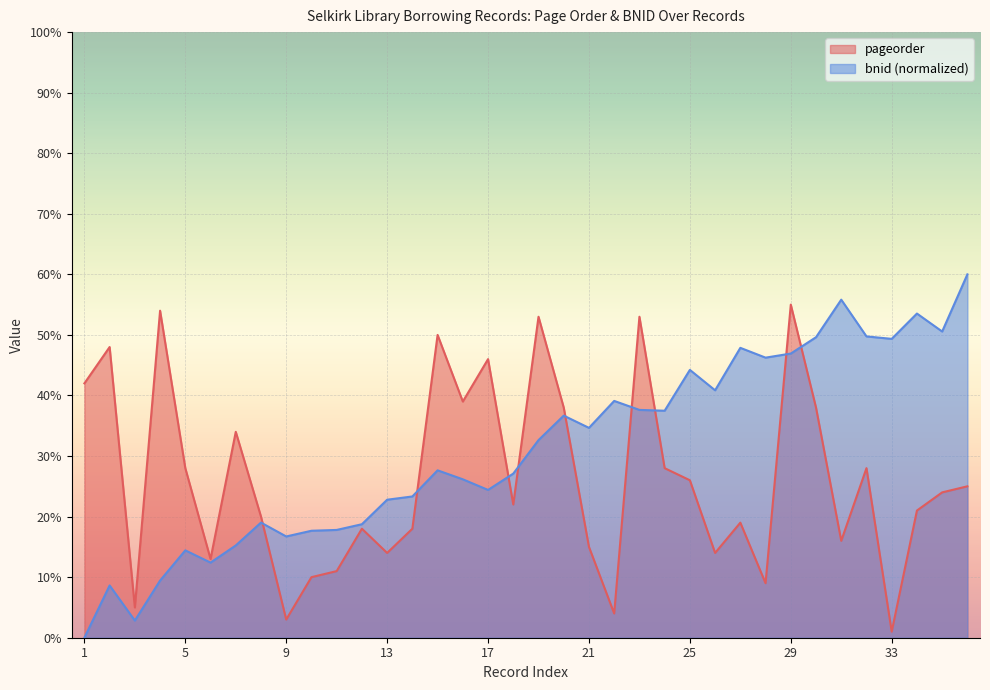

What is the average value of the bnid series?

31.0